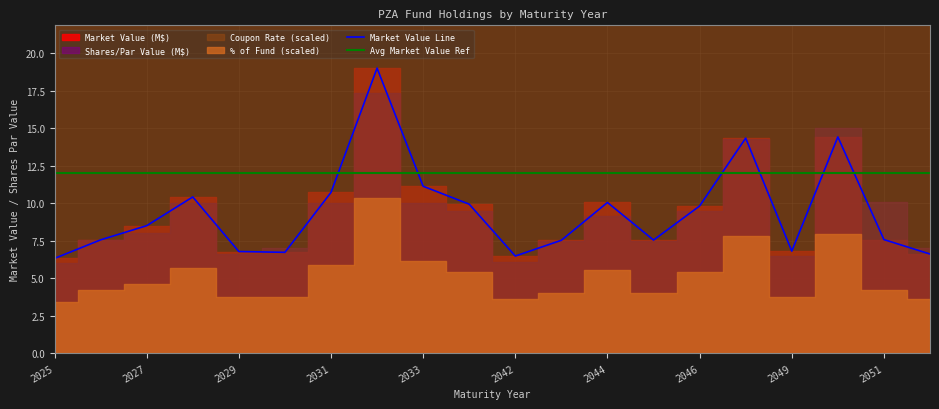

The value of Market Value Line at 2051 is 12.4. True or false?

False